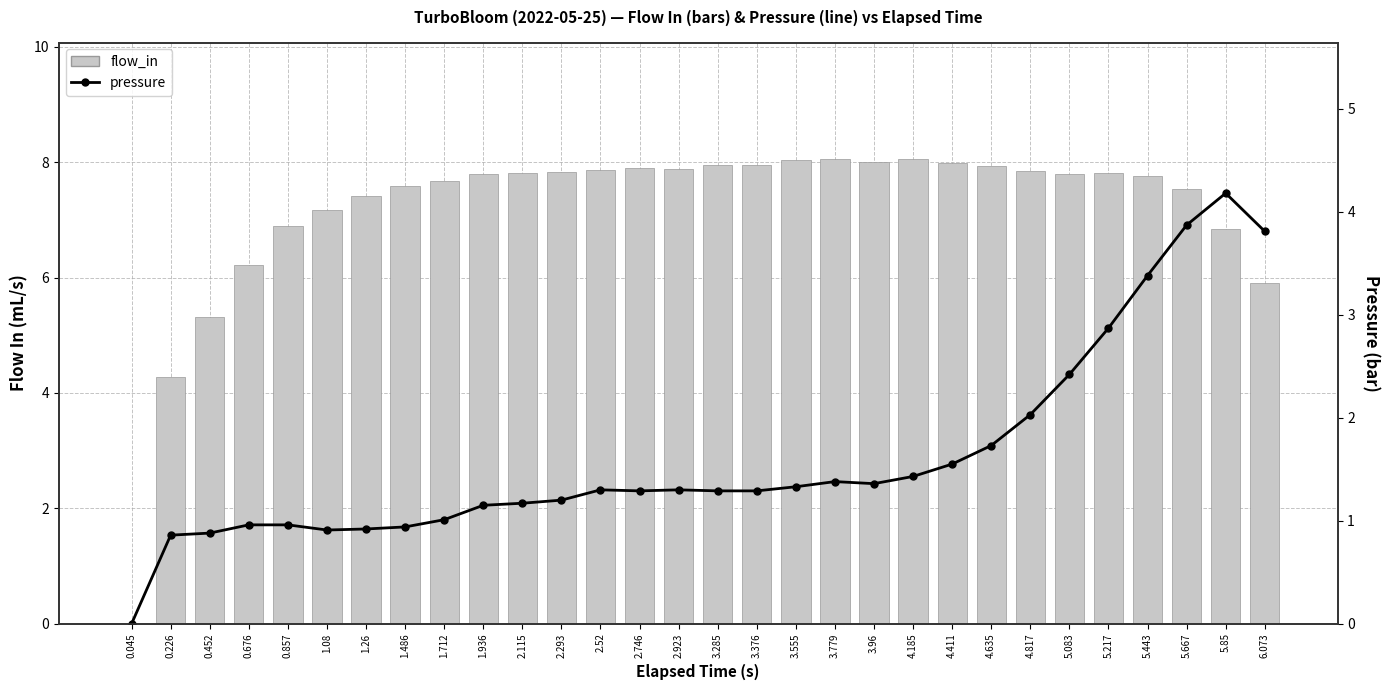

Which series has the largest total across all categories?

flow_in